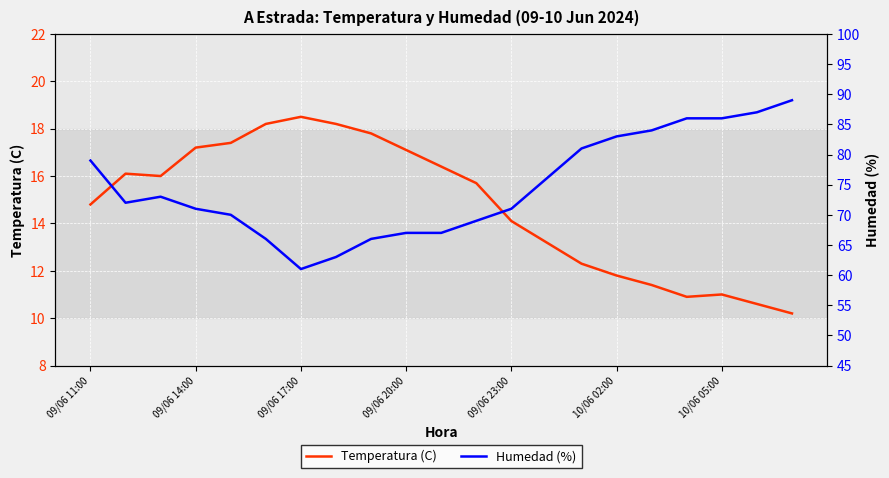

How many lines are shown in the chart?

2